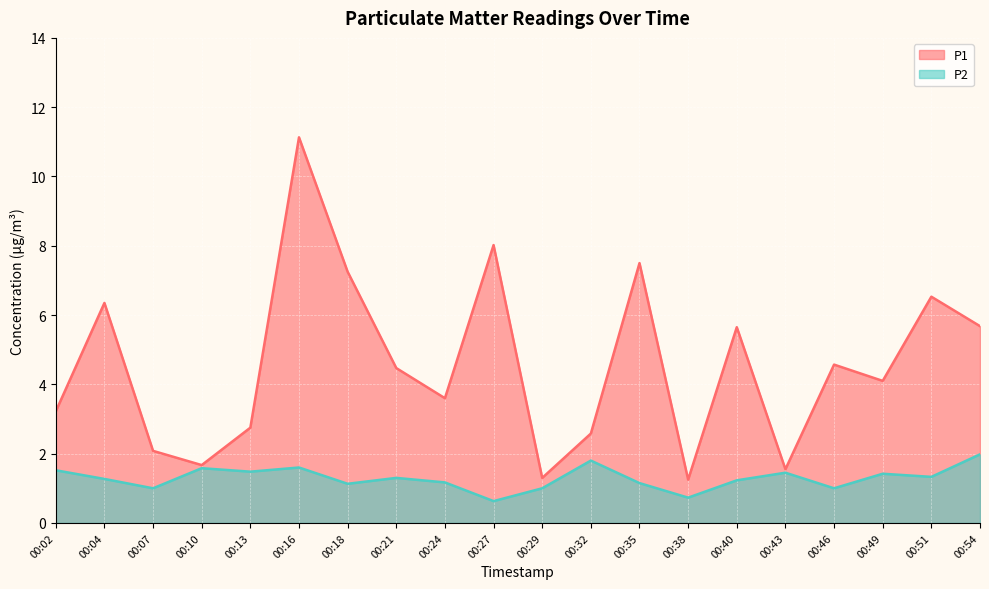

What is the smallest value displayed?

0.6